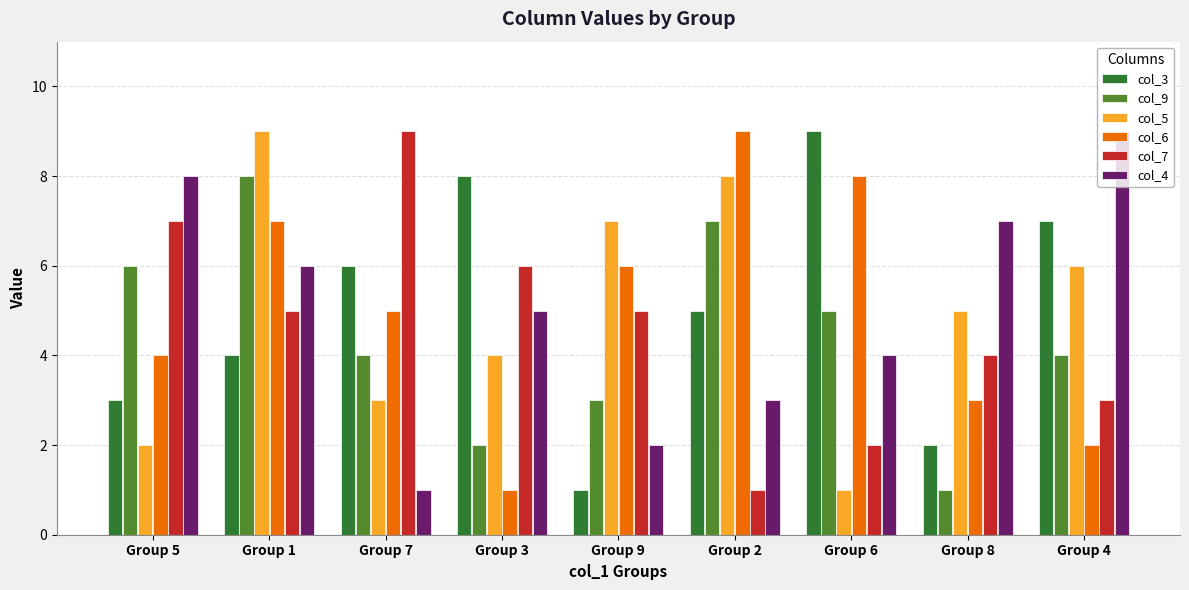

Which series changed the most between Group 1 and Group 4?

col_6